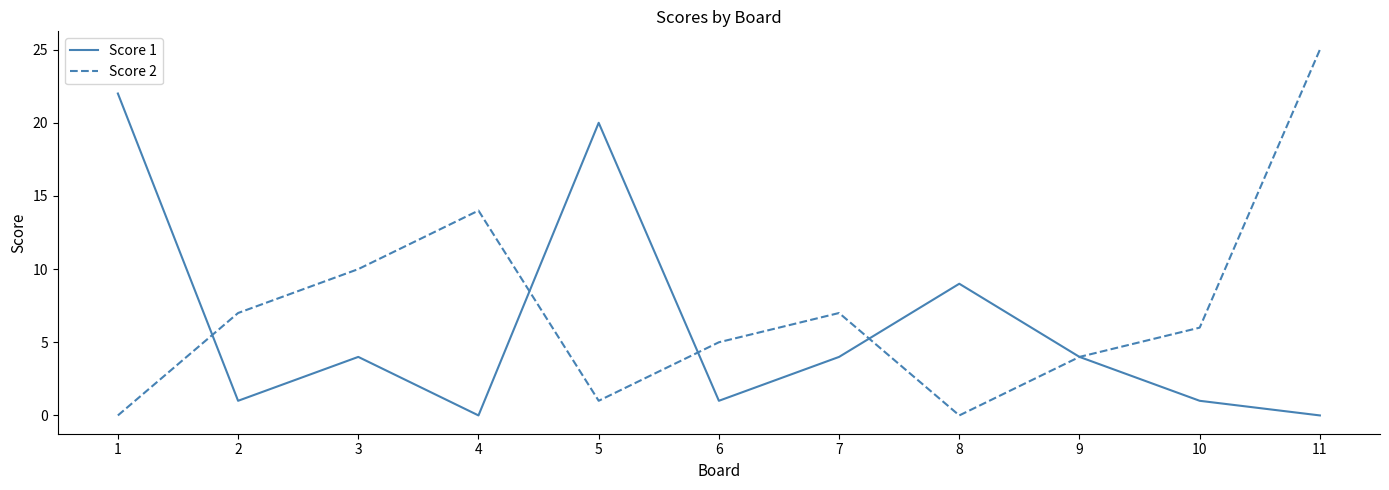

Reading left to right, transcribe all the data shown in this chart.

Score 1: 1=22	2=1	3=4	4=0	5=20	6=1	7=4	8=9	9=4	10=1	11=0
Score 2: 1=0	2=7	3=10	4=14	5=1	6=5	7=7	8=0	9=4	10=6	11=25